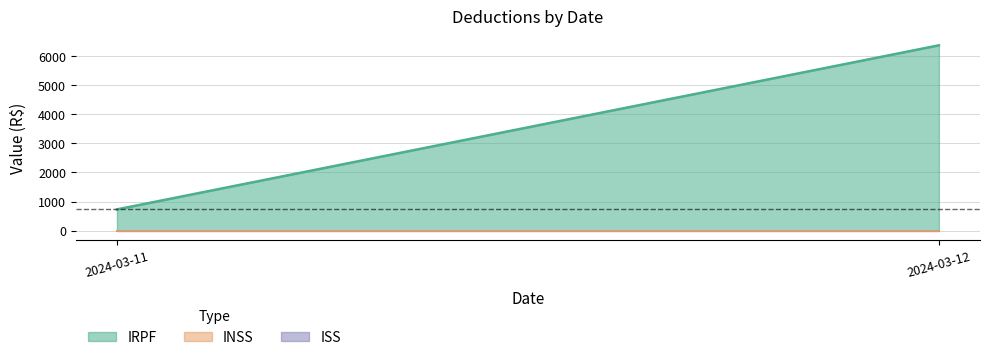

What is the total value across all series at 2024-03-11?

730.7